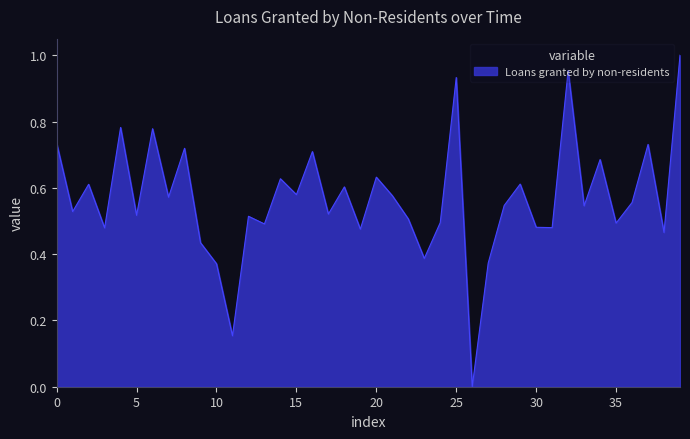

Count the number of data series in this chart.

1